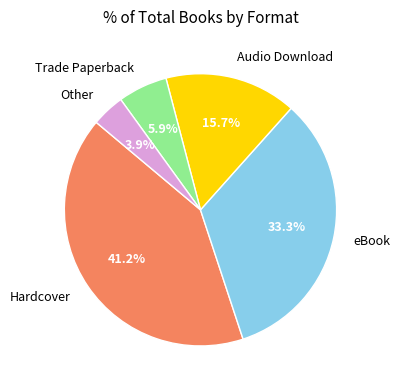

What percentage is NOT represented by Trade Paperback?

94.1%